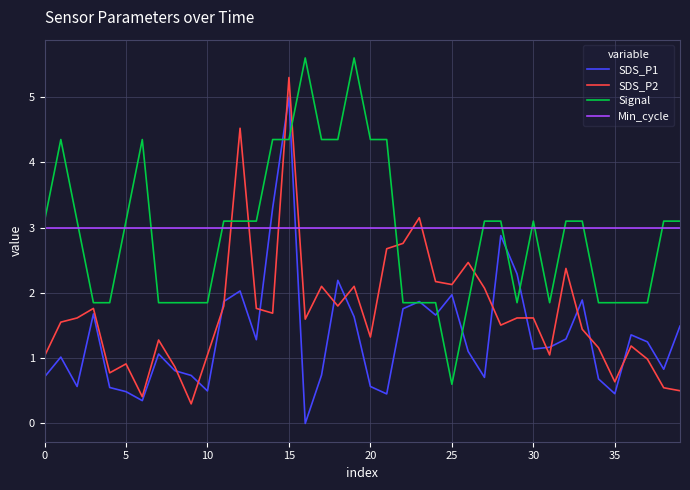

What is the maximum value shown in the chart?

5.6